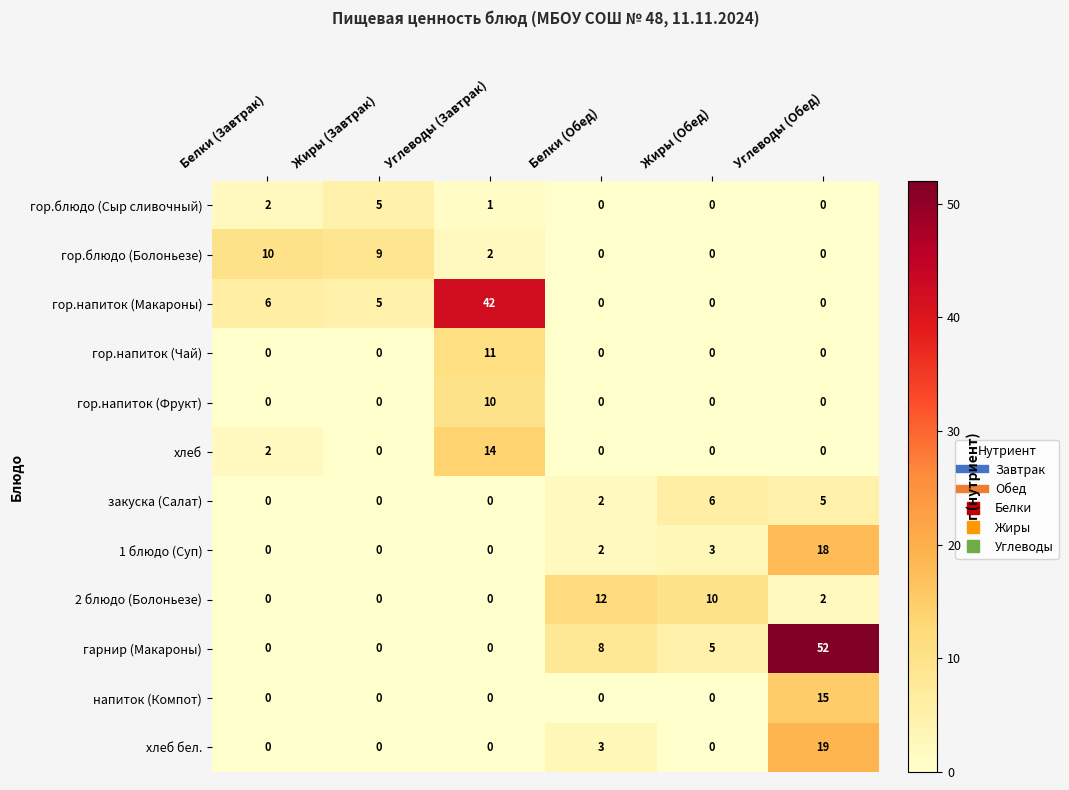

Read the гор.блюдо (Болоньезе) value at Белки (Завтрак), to the nearest 10.

10